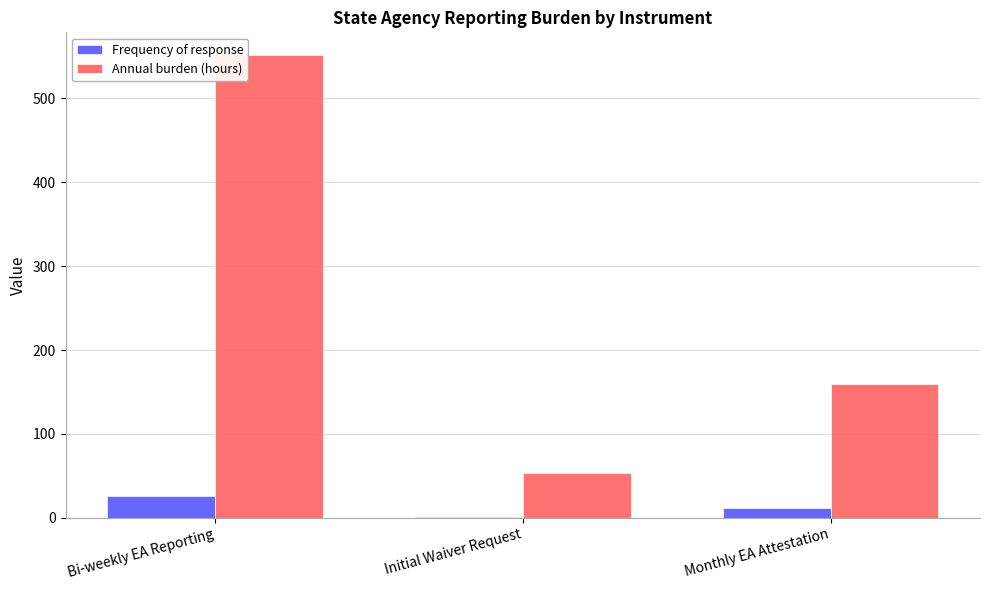

At which label is Frequency of response closest to 13?

Monthly EA Attestation